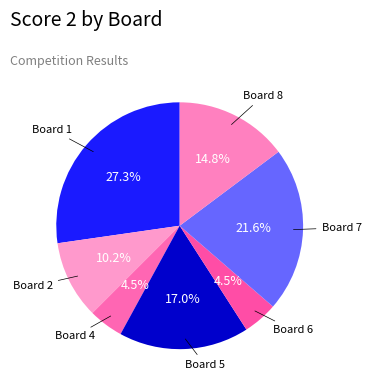

How many slices are in this pie chart?

7